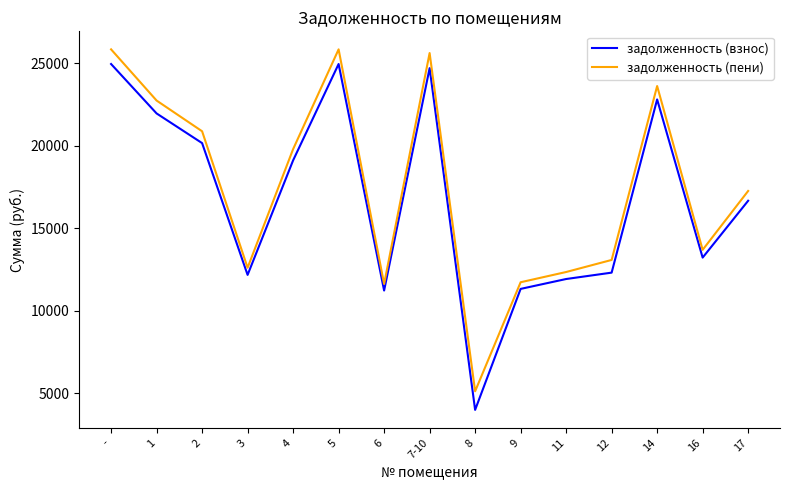

The value of задолженность (пени) at 3 is 12616.8. True or false?

True